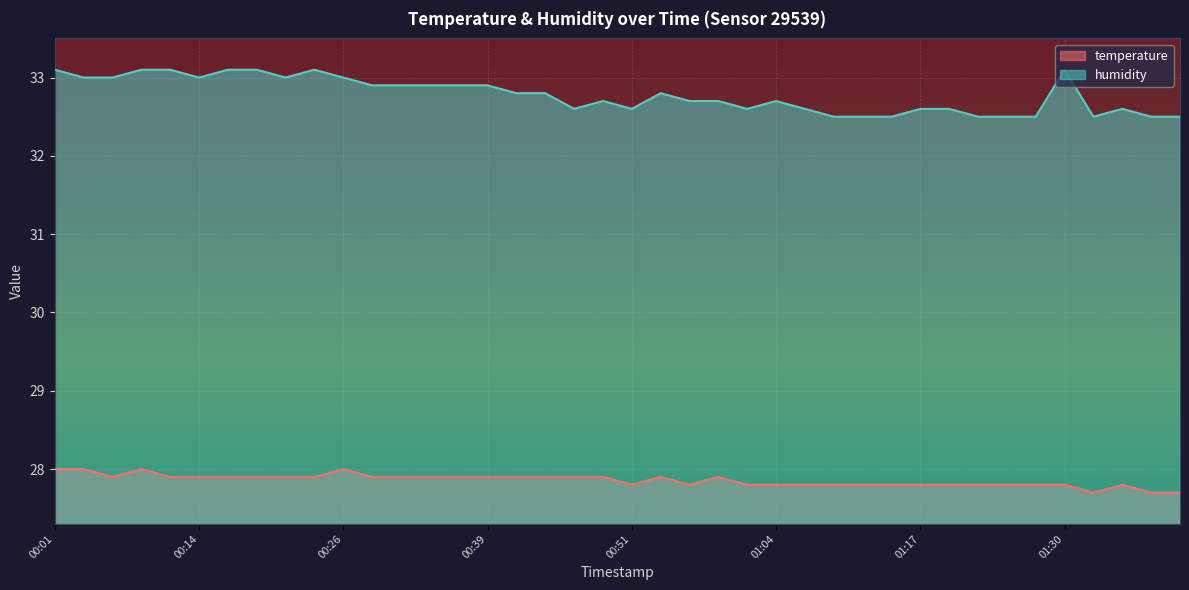

True or false: humidity and temperature intersect in this chart.

False